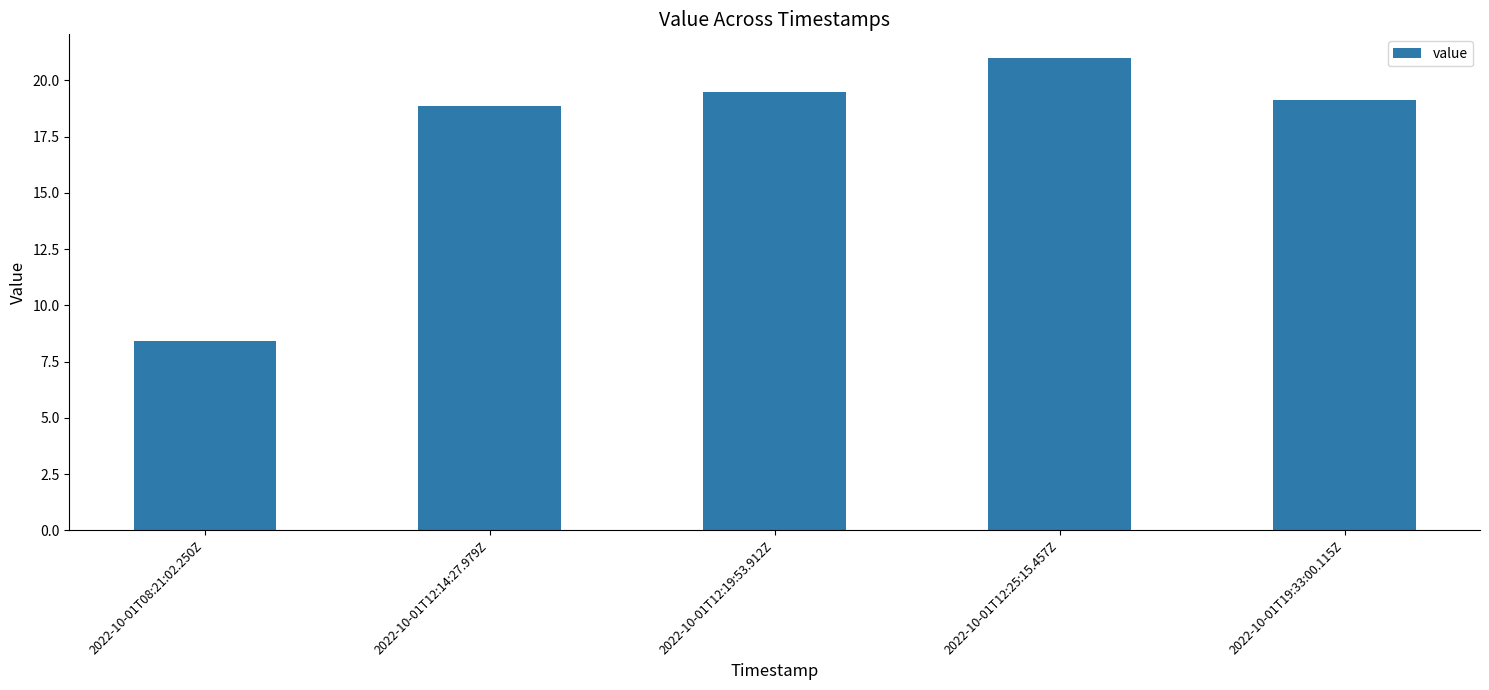

The value at 2022-10-01T12:14:27.979Z is 18.9. True or false?

True